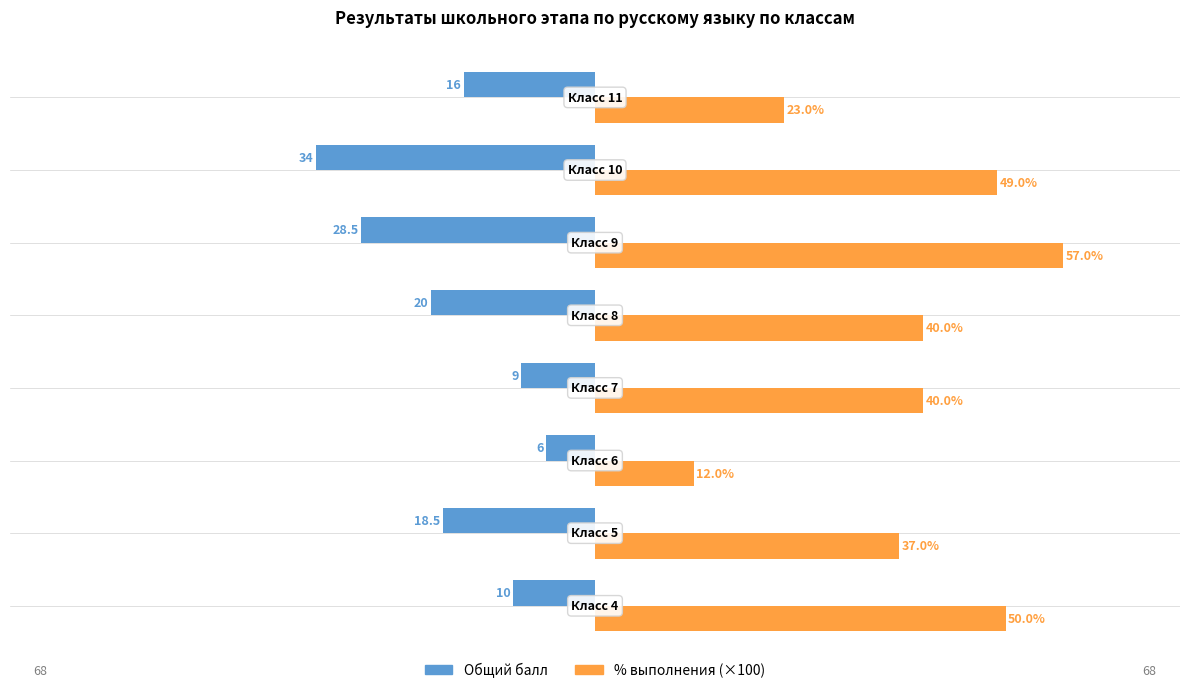

What is the minimum value for % выполнения (×100)?

12.0